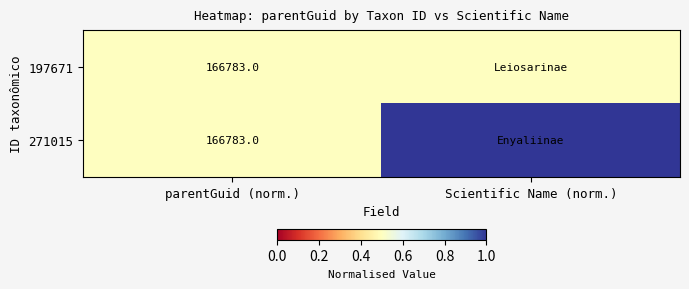

What is the total value across all series at parentGuid (norm.)?

333566.0